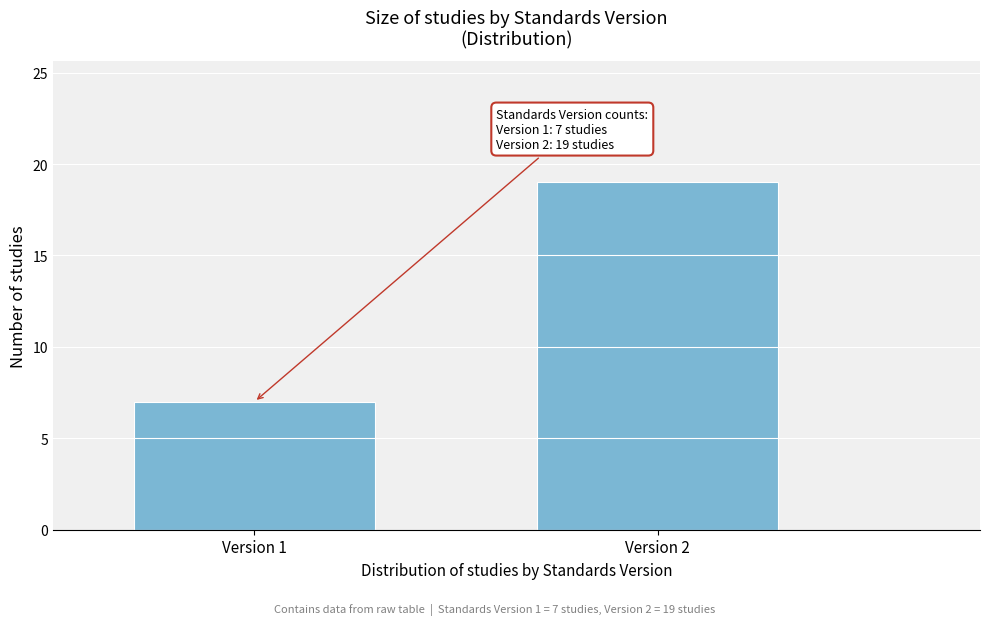

Reading left to right, list all the values displayed in this chart.

Version 1=7	Version 2=19